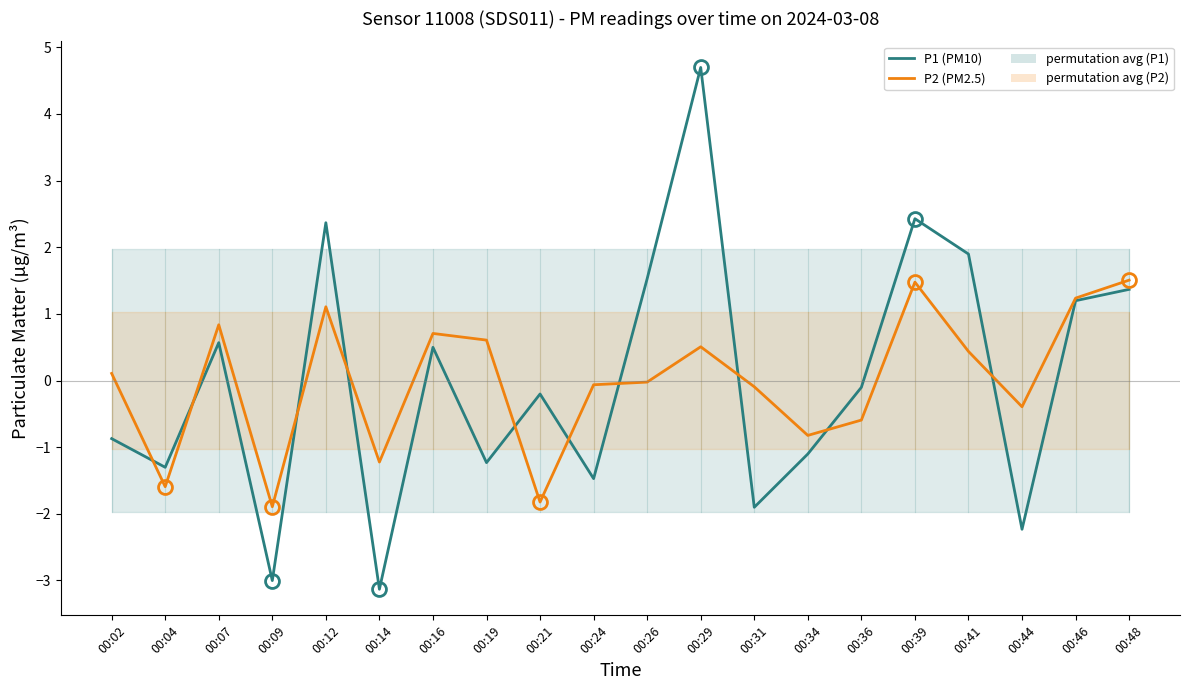

How many positive values does the P1 (PM10) series have?

9